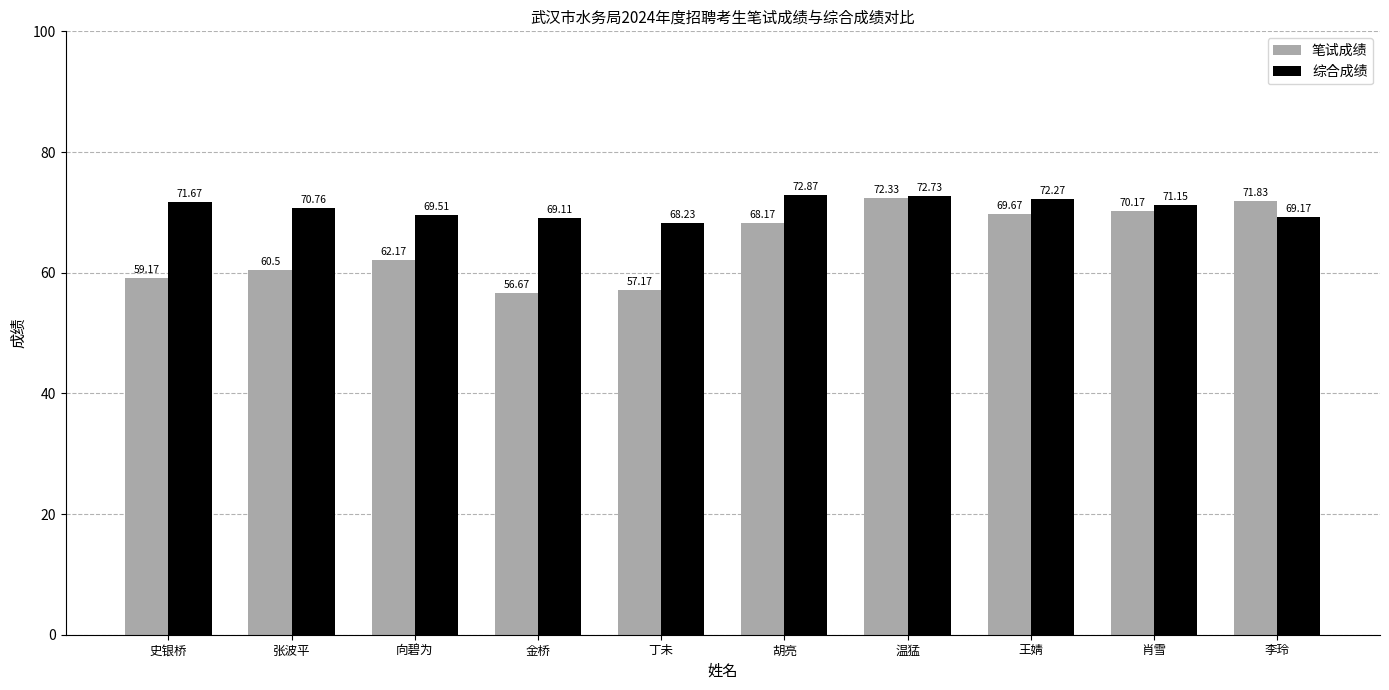

What is the approximate value of 综合成绩 at 金桥?

69.1